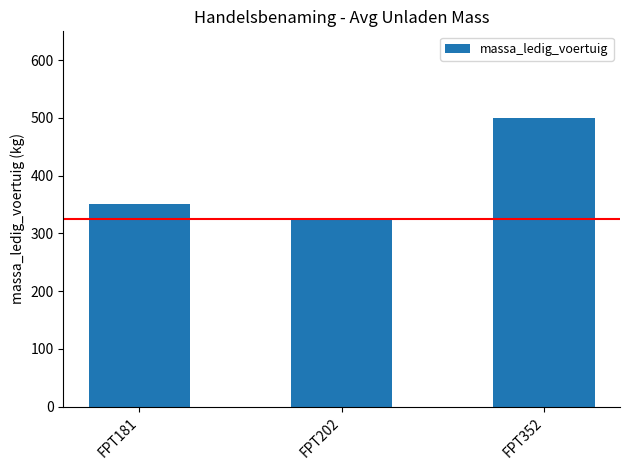

What is the difference between the maximum and minimum values?

175